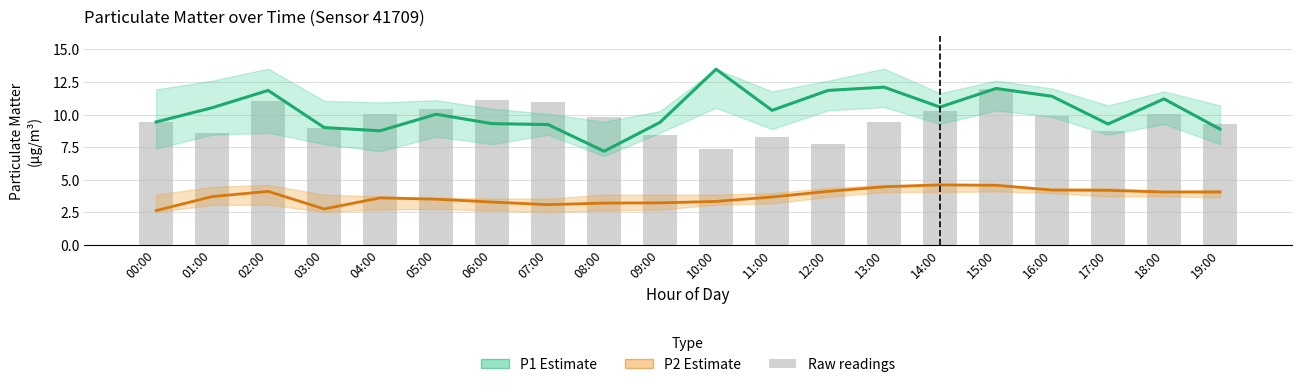

What is the label of the 10th bar from the left?

09:00